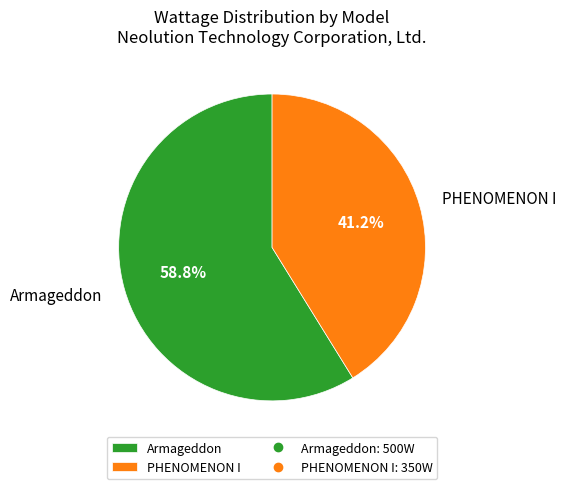

Rank the categories by value from lowest to highest.

PHENOMENON I, Armageddon